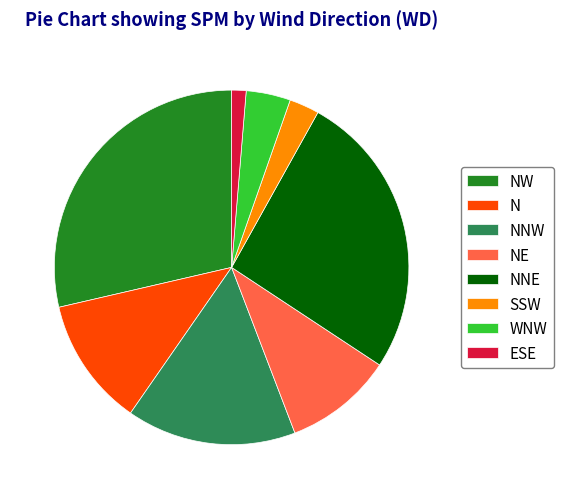

Which slice is the largest?

NW